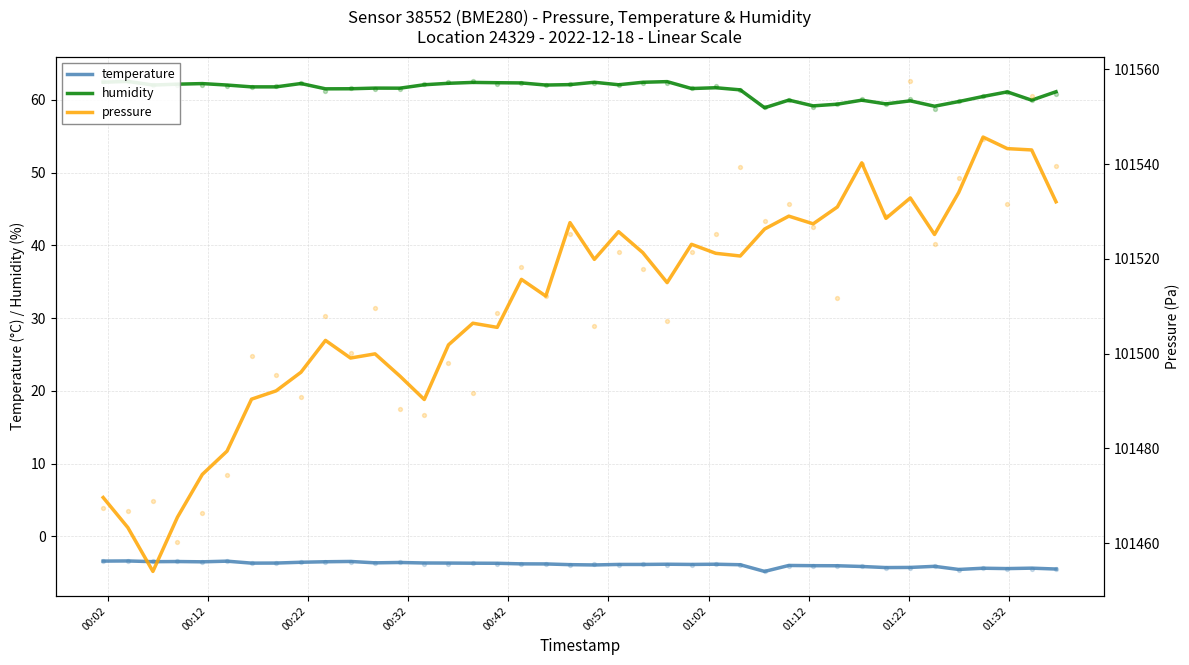

What are all the series names shown in the legend?

temperature, humidity, pressure